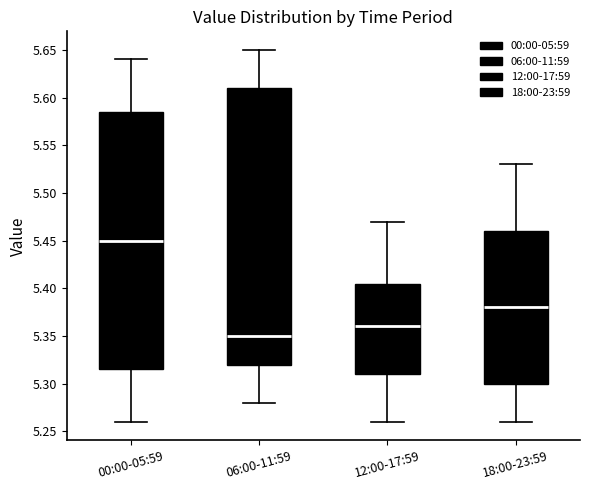

Reading left to right, read every box against the y-axis: the position of its median line, the range the box covers, and the ends of its whiskers. The values are not printed on the chart, so give them approximately, as read against the axis.

00:00-05:59: median 5.450, box 5.315 to 5.585, whiskers 5.260 to 5.640
06:00-11:59: median 5.350, box 5.320 to 5.610, whiskers 5.280 to 5.650
12:00-17:59: median 5.360, box 5.310 to 5.405, whiskers 5.260 to 5.470
18:00-23:59: median 5.380, box 5.300 to 5.460, whiskers 5.260 to 5.530